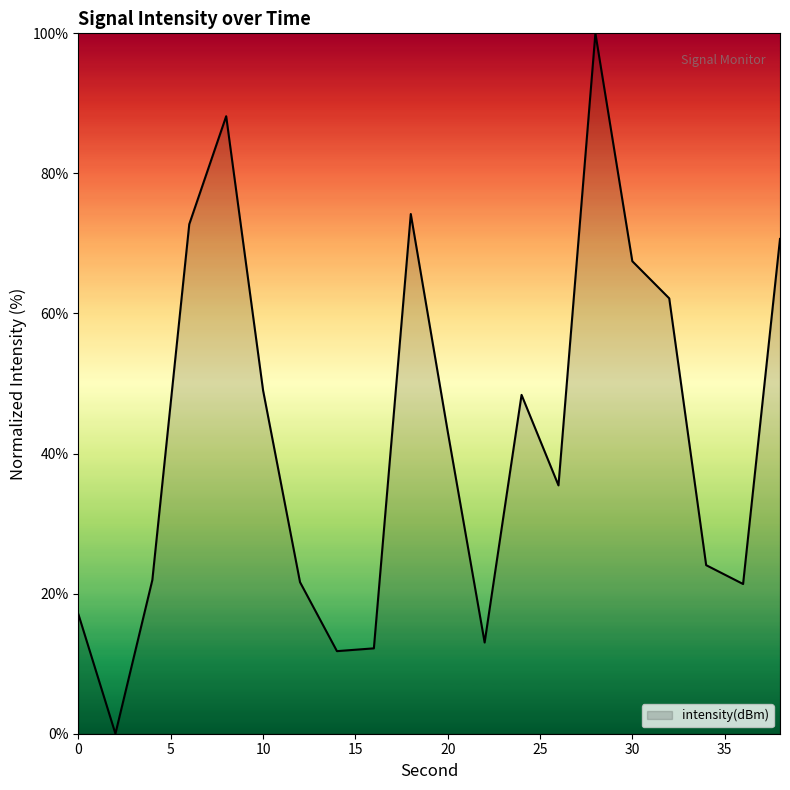

What is the maximum value shown in the chart?

100.0